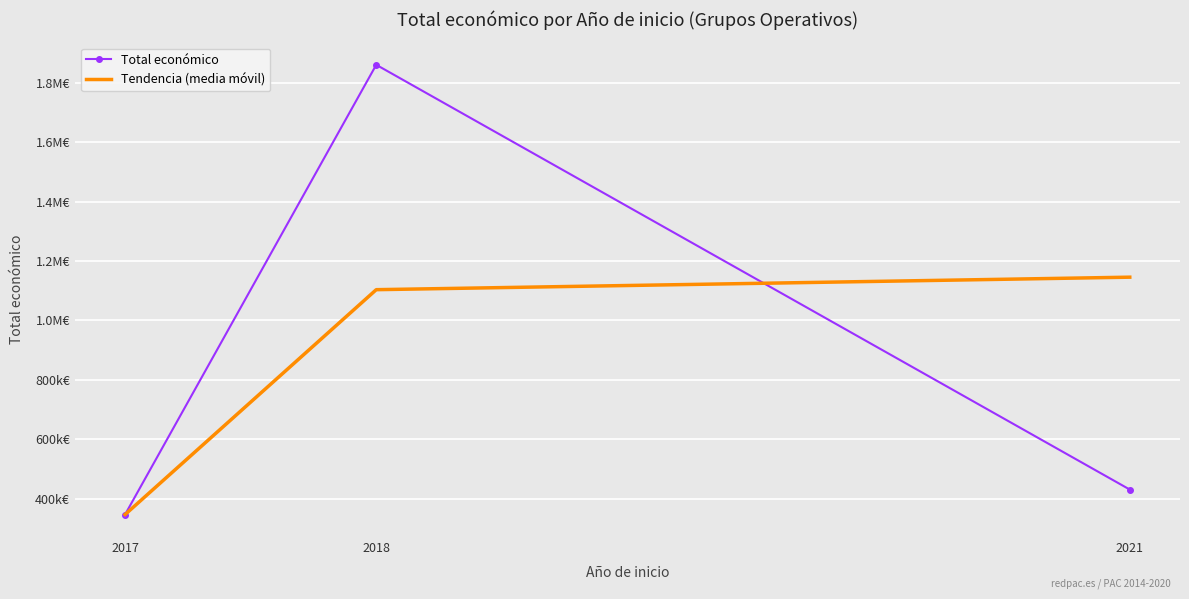

True or false: Tendencia (media móvil) has a value of 399646.7 at 2021.

False